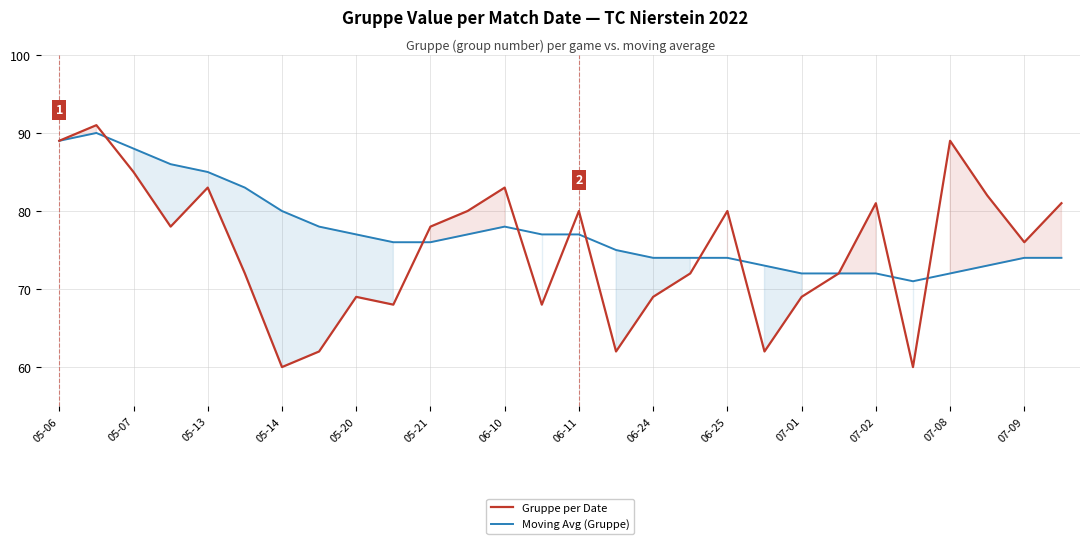

At which label does Moving Avg (Gruppe) reach its minimum?

23